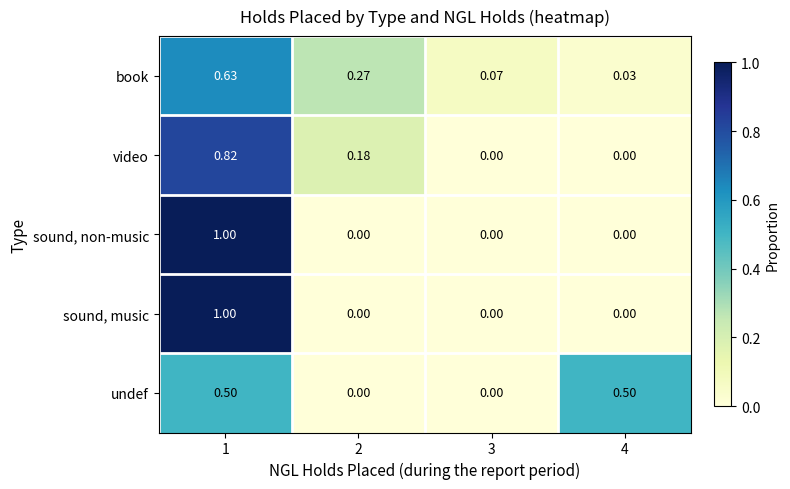

At which category is the sum across all series the highest?

1